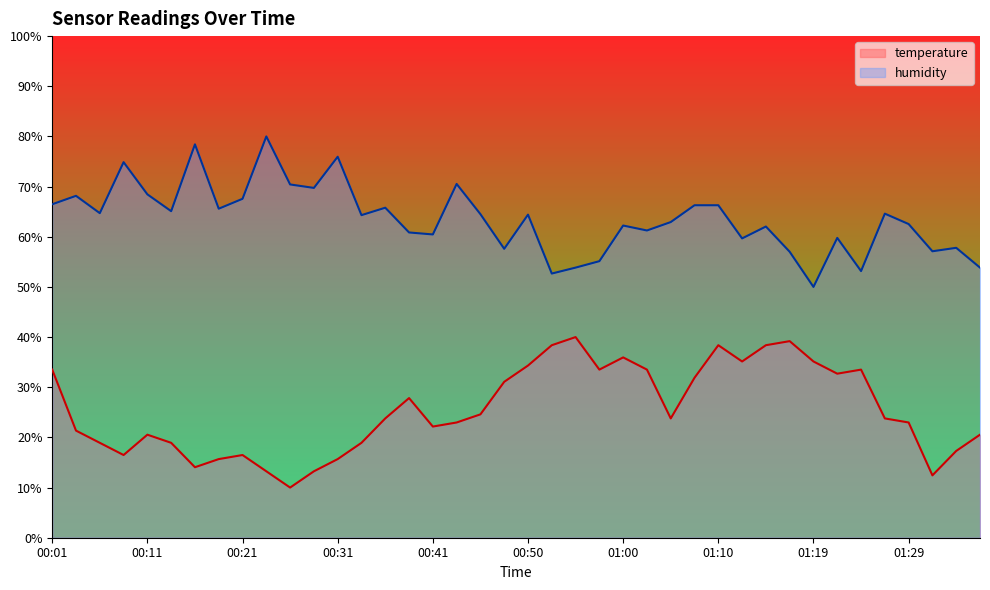

What is the label of the 20th point from the right?

00:50